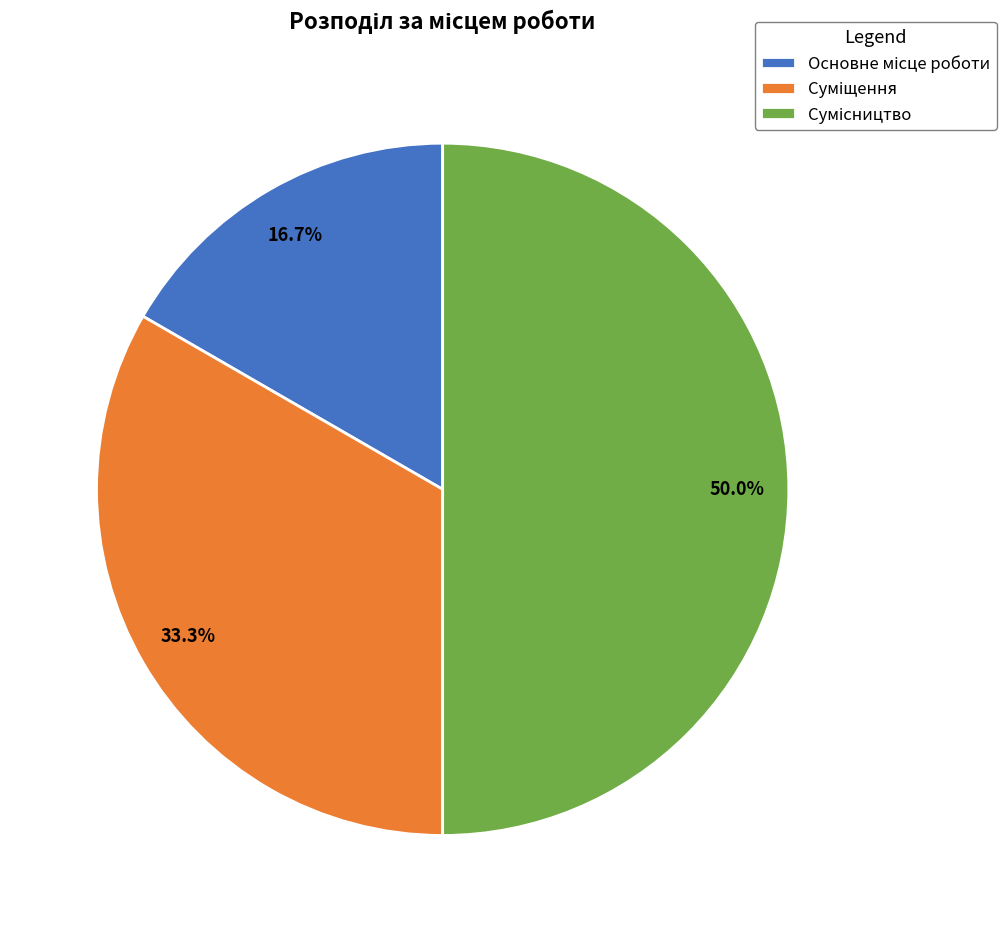

Which slice is the largest?

Сумісництво